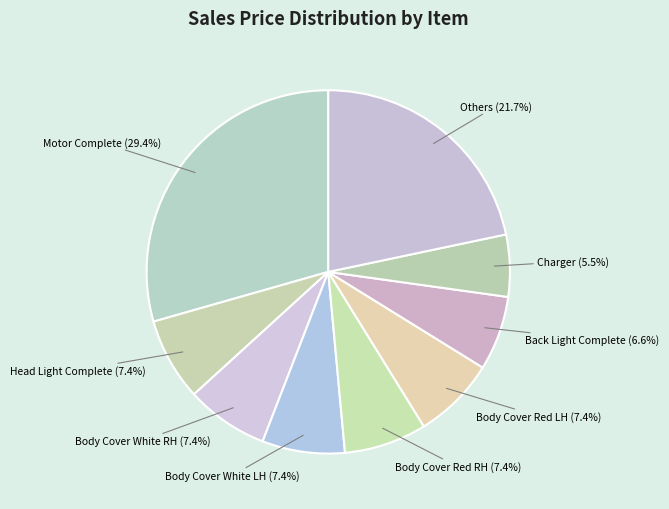

Count the number of slices in the pie.

9